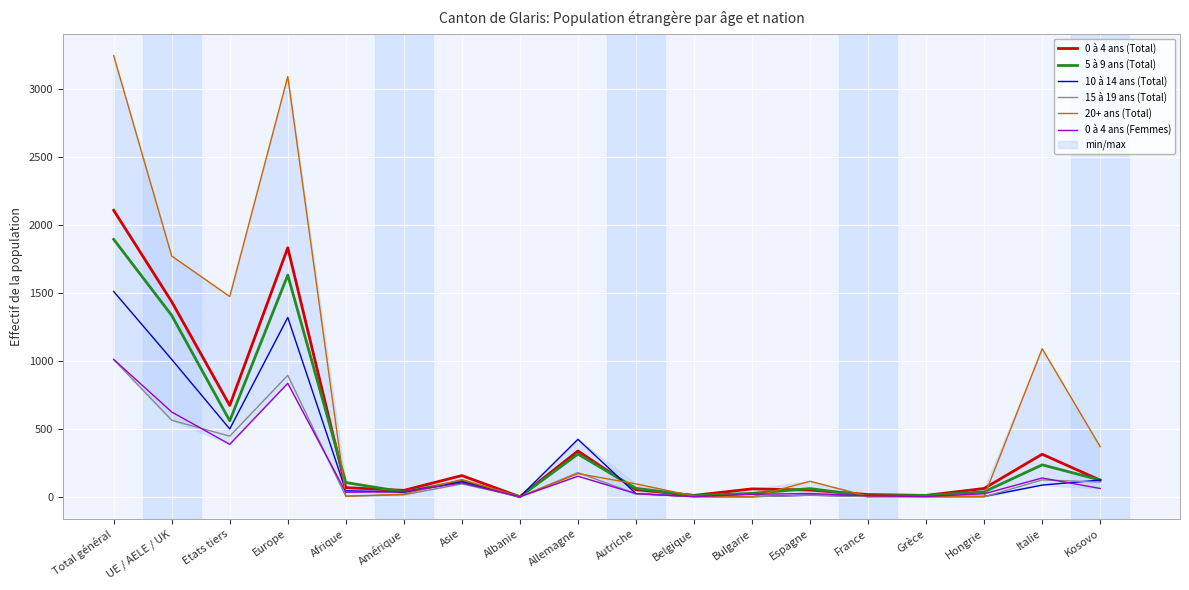

Which series has the widest spread of values?

20+ ans (Total)